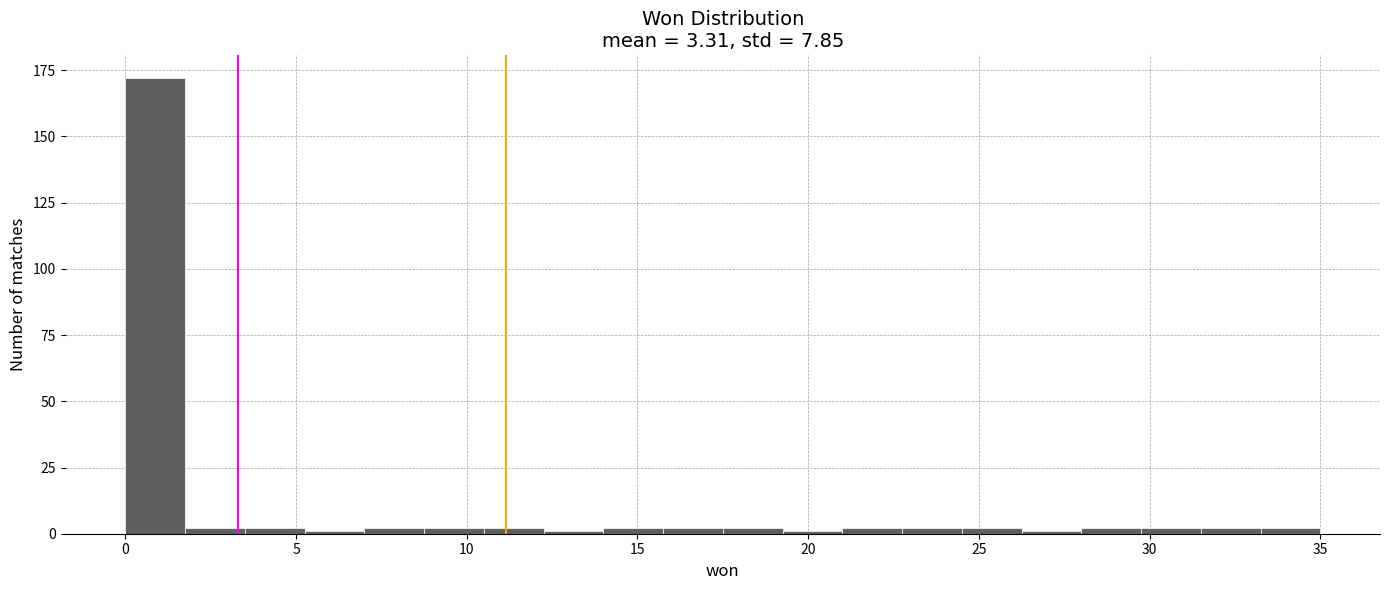

Around what value on the x-axis is the tallest bar? Give the approximate position of its centre, as read against the axis.

1.0